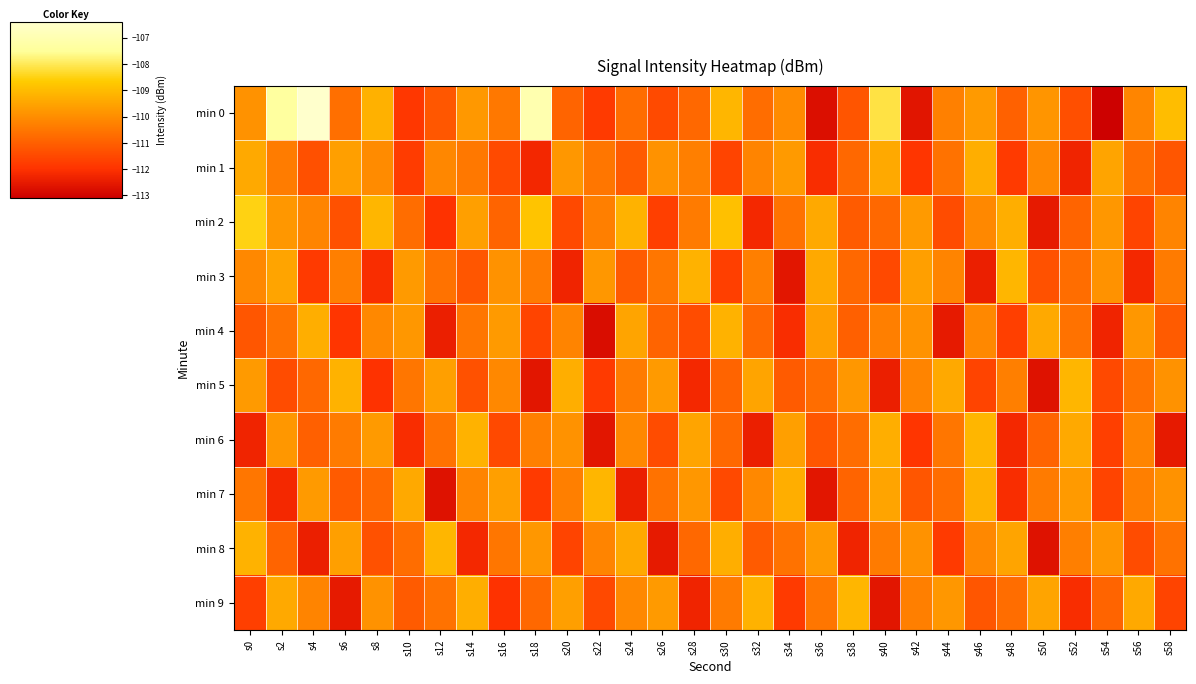

What is the difference between the highest and lowest values at s44?

3.1